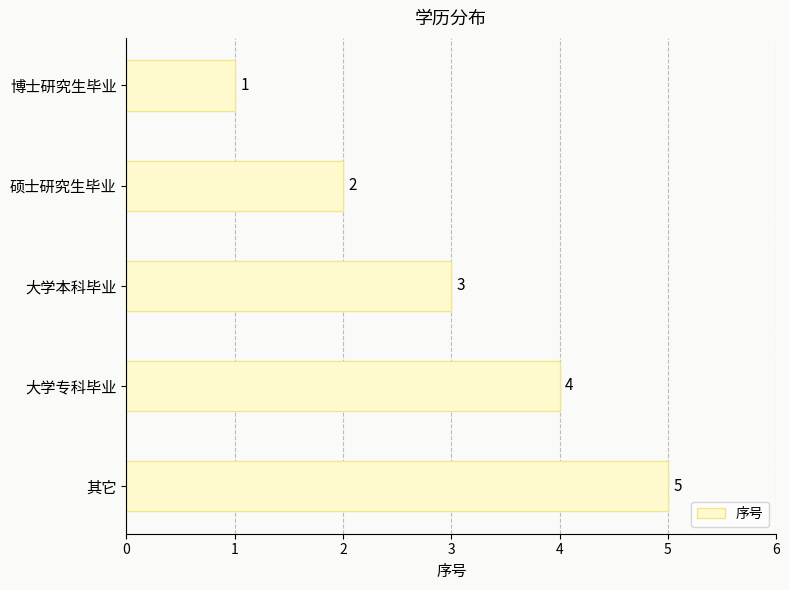

Rank the categories by value from highest to lowest.

其它, 大学专科毕业, 大学本科毕业, 硕士研究生毕业, 博士研究生毕业